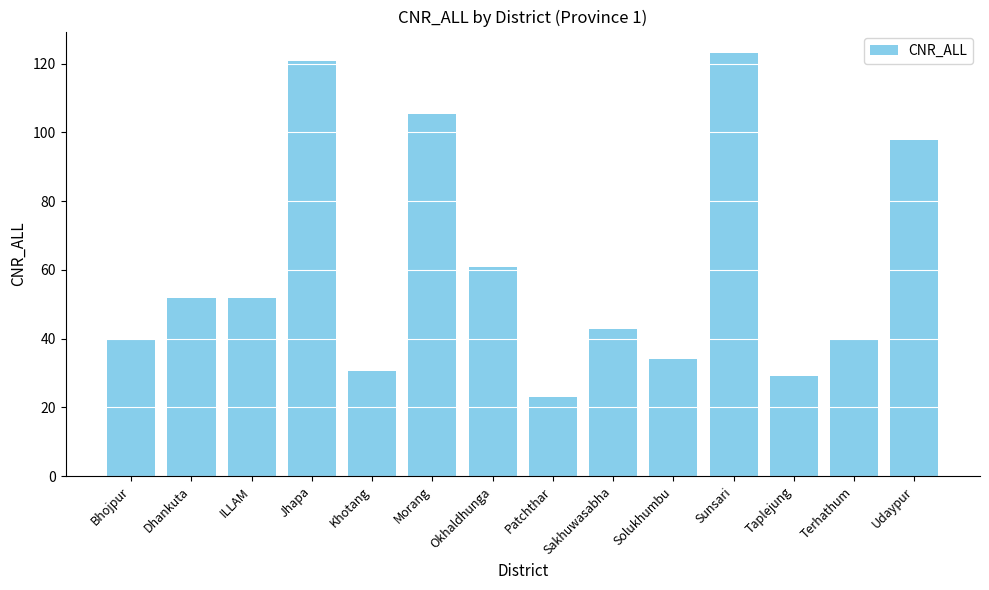

The value at Terhathum is 64.8. True or false?

False